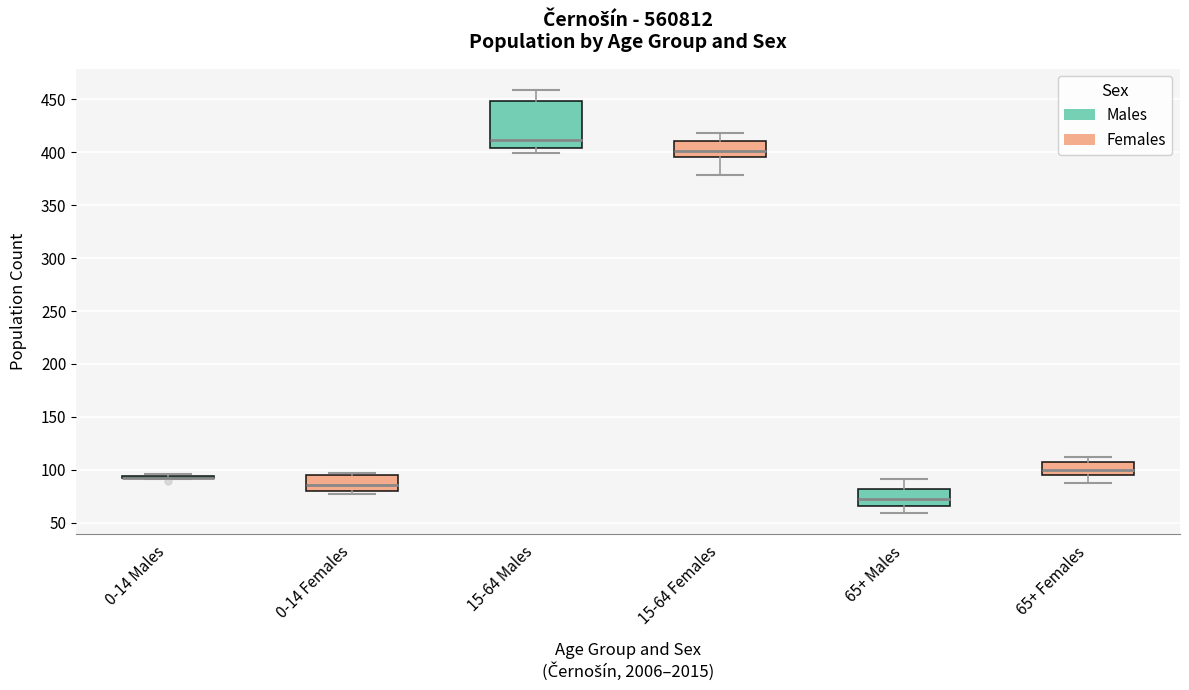

Which box is the tallest, from its lower edge to its upper edge?

15-64 Males